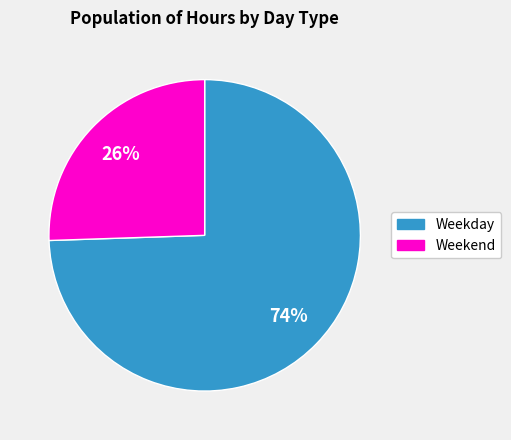

Does any single category account for the majority?

Yes